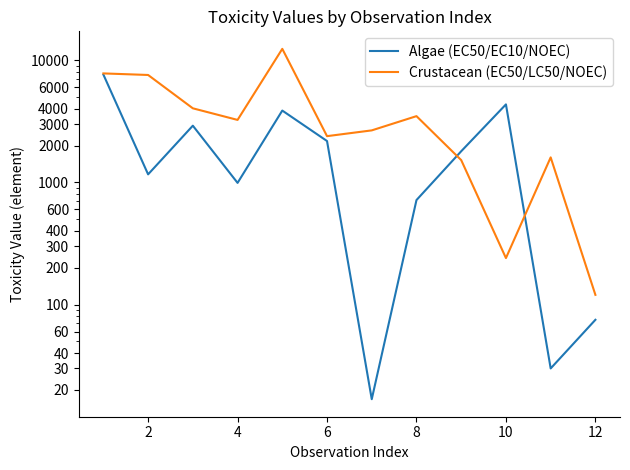

The value of Crustacean (EC50/LC50/NOEC) at 2 is 11240.3. True or false?

False